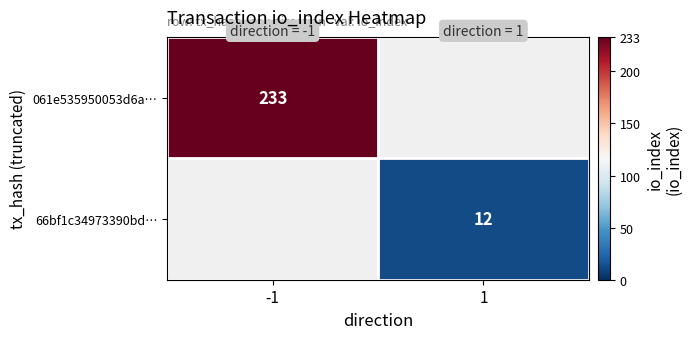

True or false: 66bf1c34973390bd… has a value of 12 at 1.

True